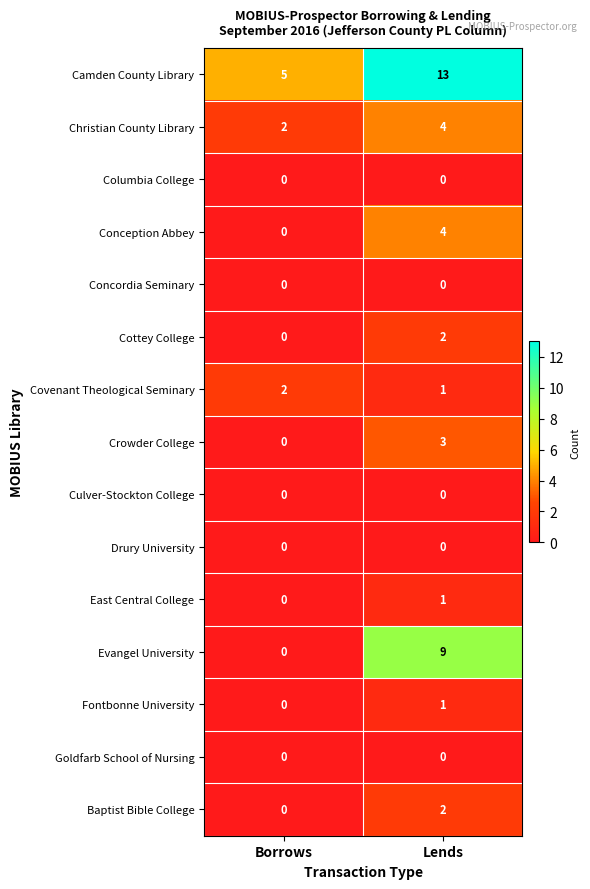

At which label is Camden County Library closest to 9?

Borrows